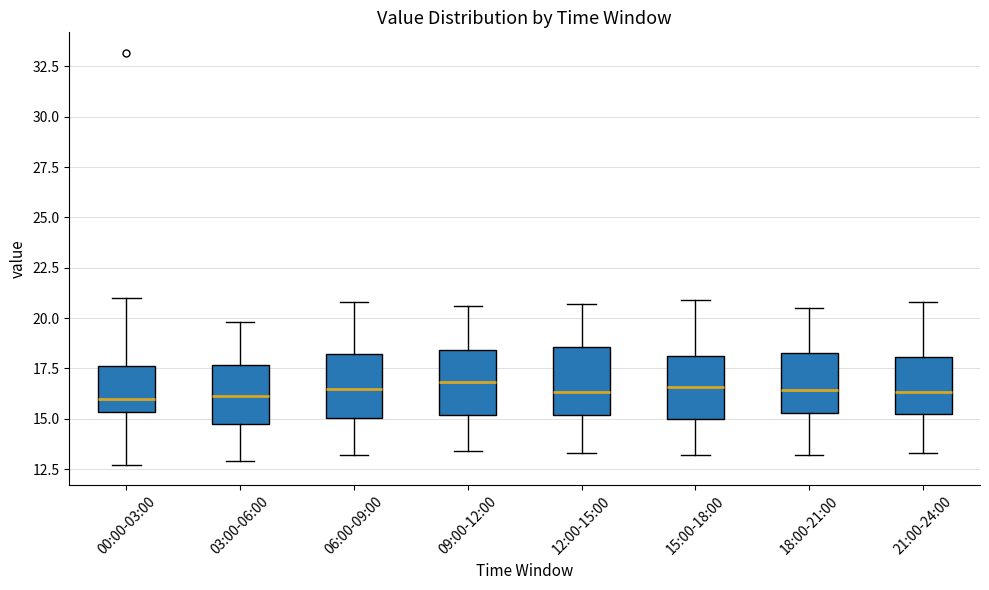

Reading left to right, read every box against the y-axis: the position of its median line, the range the box covers, and the ends of its whiskers. The values are not printed on the chart, so give them approximately, as read against the axis.

00:00-03:00: median 16.0, box 15.5 to 17.5, whiskers 12.5 to 21.0
03:00-06:00: median 16.0, box 15.0 to 17.5, whiskers 13.0 to 20.0
06:00-09:00: median 16.5, box 15.0 to 18.0, whiskers 13.0 to 21.0
09:00-12:00: median 17.0, box 15.0 to 18.5, whiskers 13.5 to 20.5
12:00-15:00: median 16.5, box 15.0 to 18.5, whiskers 13.5 to 20.5
15:00-18:00: median 16.5, box 15.0 to 18.0, whiskers 13.0 to 21.0
18:00-21:00: median 16.5, box 15.5 to 18.5, whiskers 13.0 to 20.5
21:00-24:00: median 16.5, box 15.0 to 18.0, whiskers 13.5 to 21.0